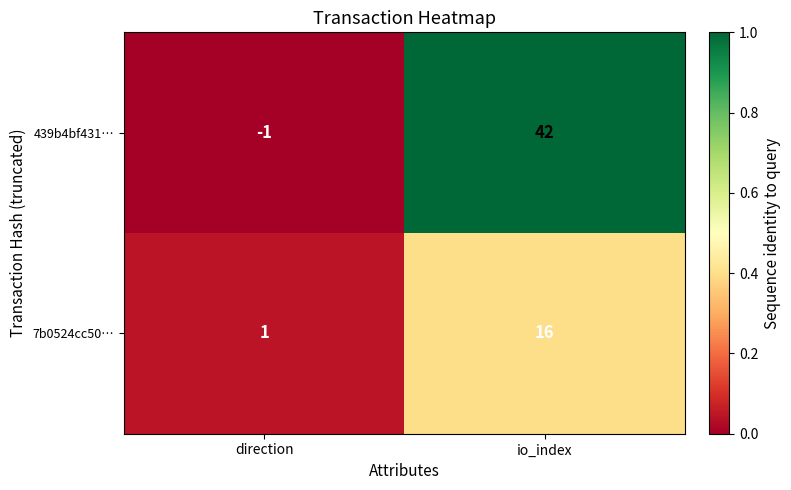

What is the difference between the maximum and minimum values in the 7b0524cc50… series?

15